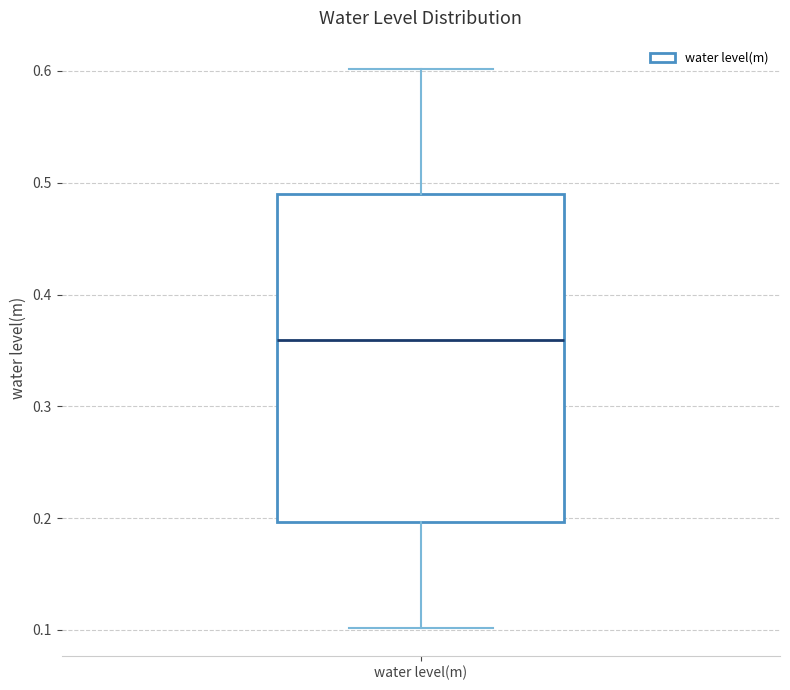

Read this box plot against the y-axis: the position of the median line, the range covered by the box, and the ends of both whiskers. The values are not printed on the chart, so give them approximately, as read against the axis.

median 0.36, box 0.20 to 0.49, whiskers 0.10 to 0.60